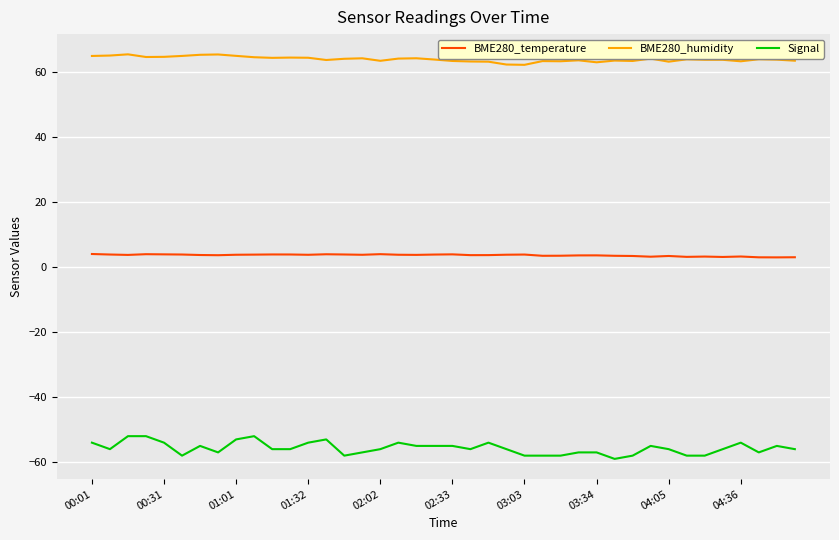

Which series has the largest range (max minus min)?

Signal